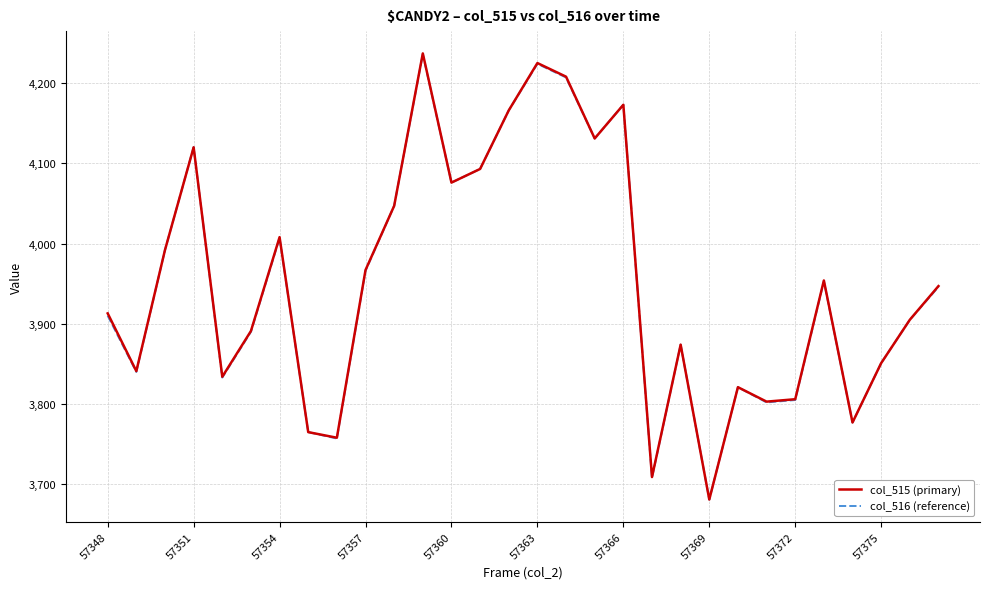

What is the difference between the maximum and second lowest values in the col_516 (reference) series?

528